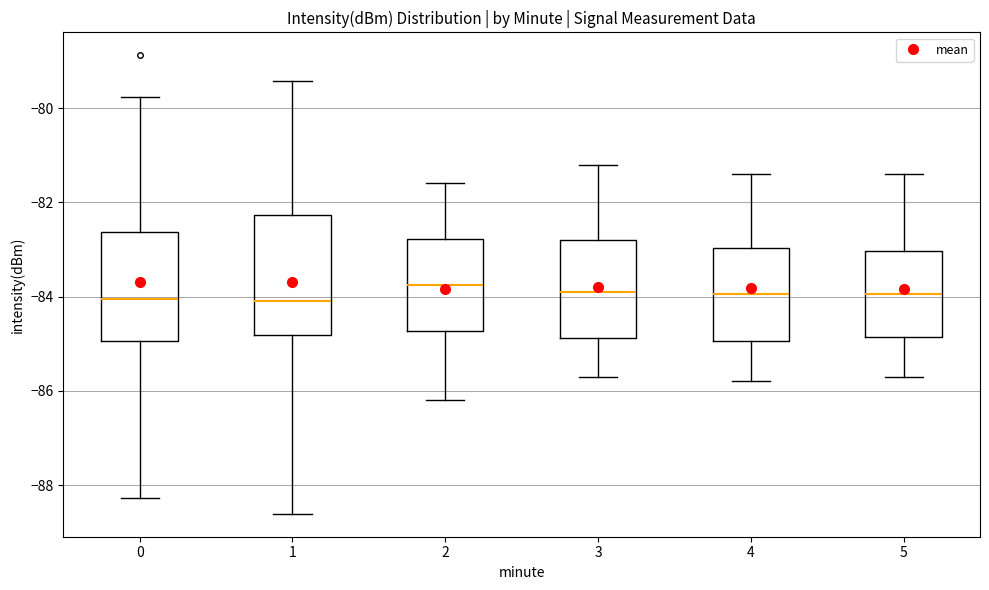

Comparing the boxes themselves (not the whiskers), which one is the tallest?

1